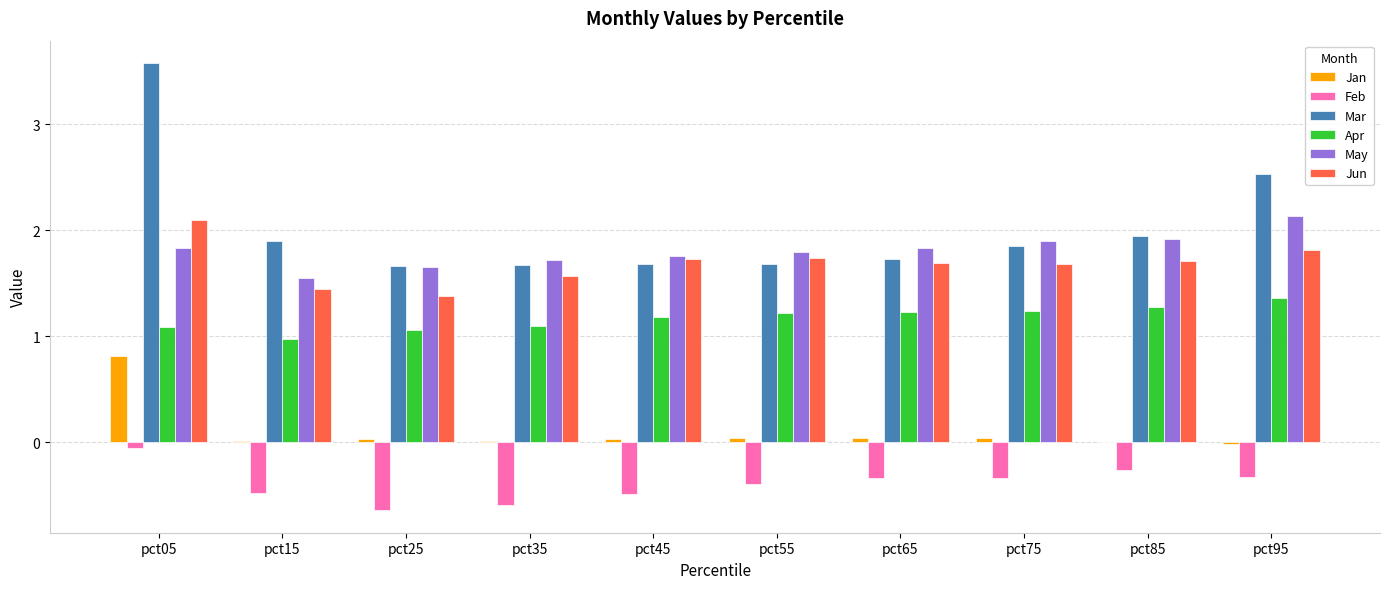

The Jun series shows 1.7 at pct65. True or false?

True